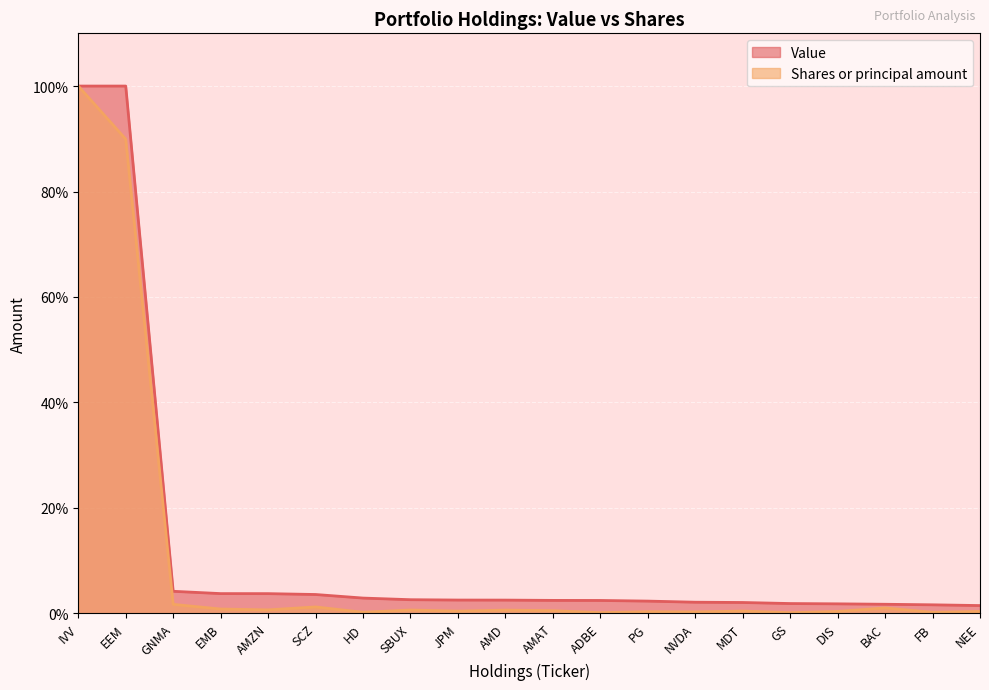

At GS, list the series in order from smallest to largest.

Shares or principal amount, Value